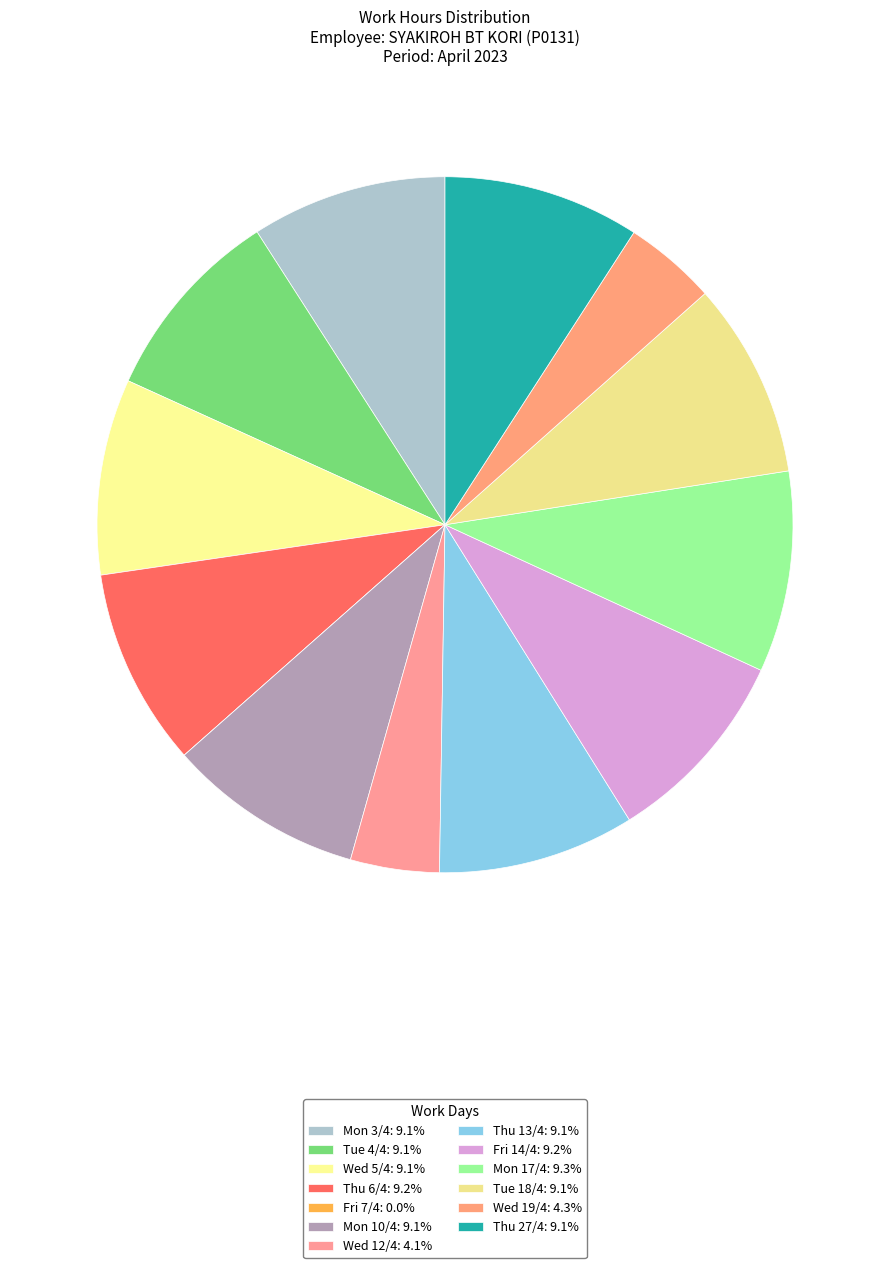

Count the number of slices in the pie.

13